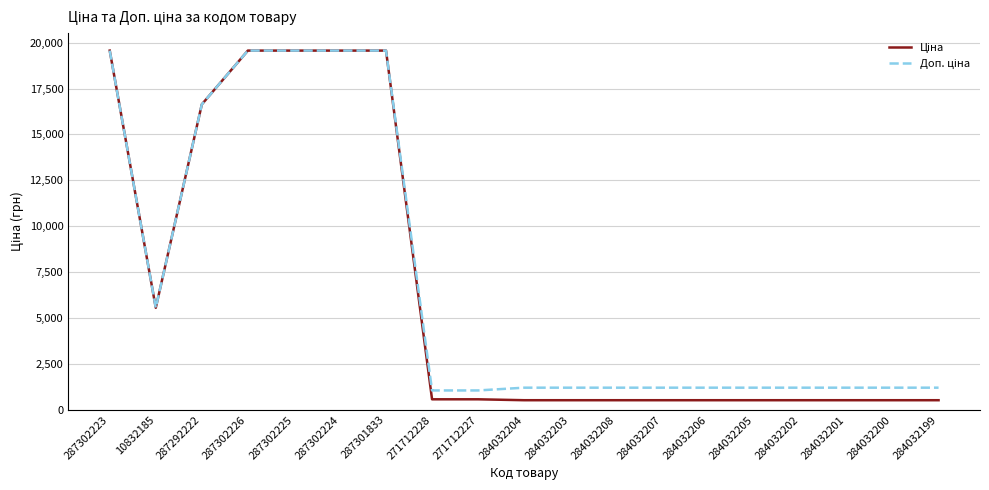

What is the total value across all series at 284032208?

1738.9